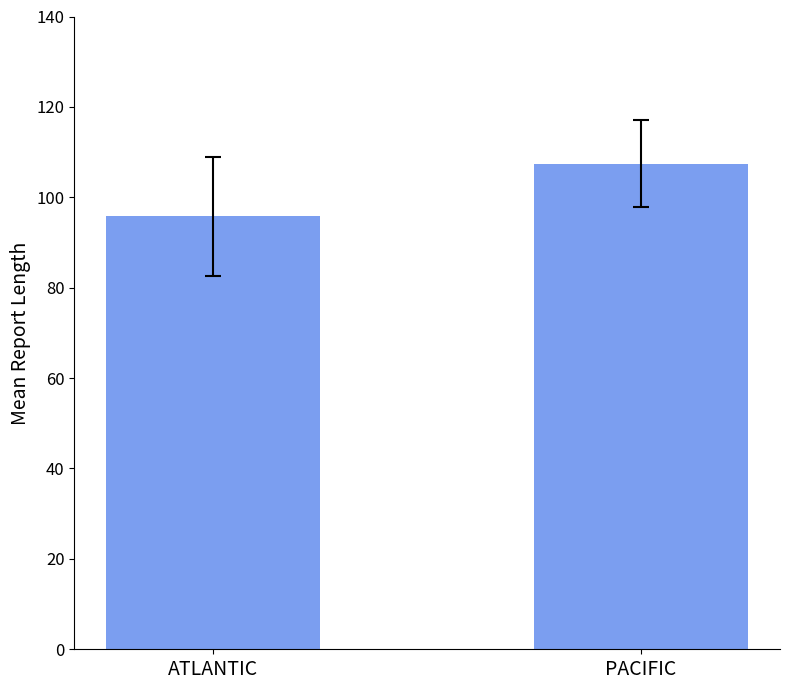

List the labels in order of value, smallest first.

ATLANTIC, PACIFIC